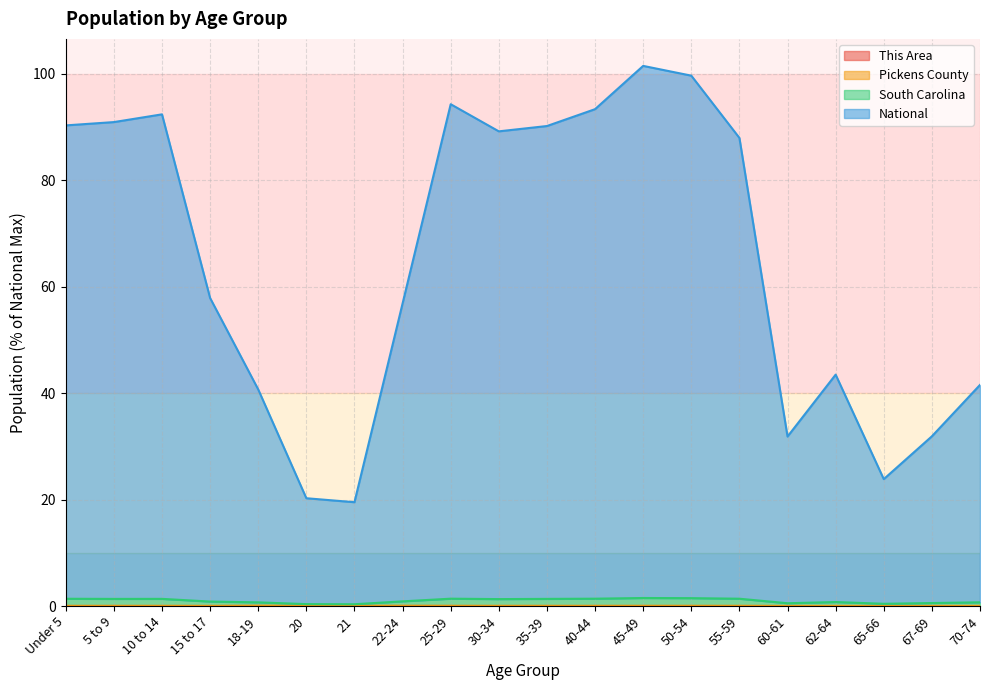

True or false: National has more than 1 points higher than both neighbors.

True